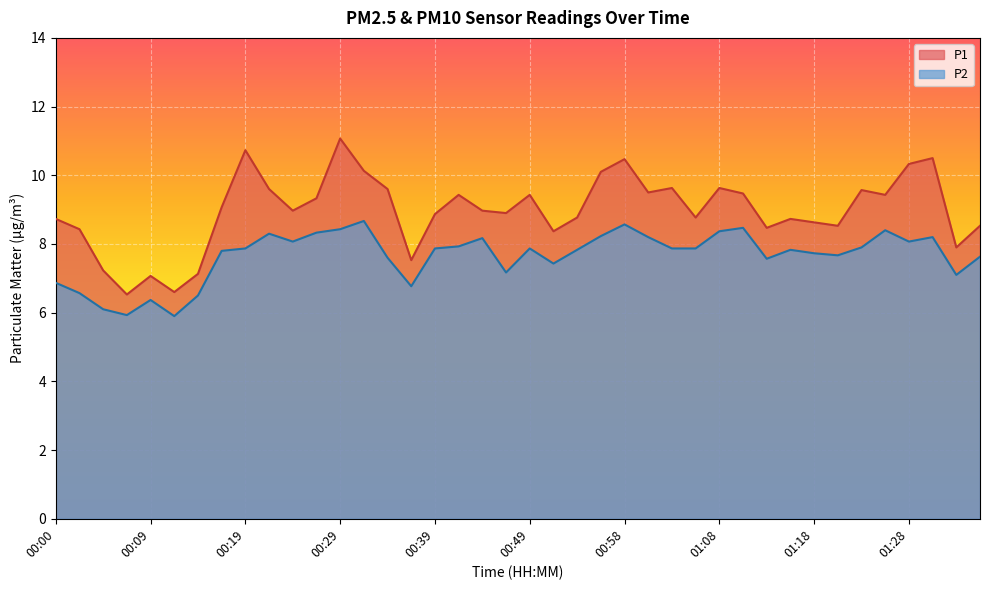

How many interior local valleys does the P2 series have?

10